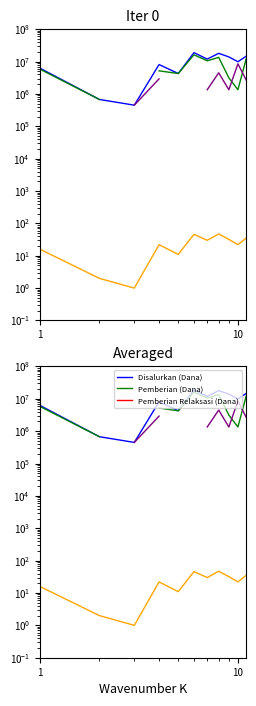

Count the number of categories in the chart.

11